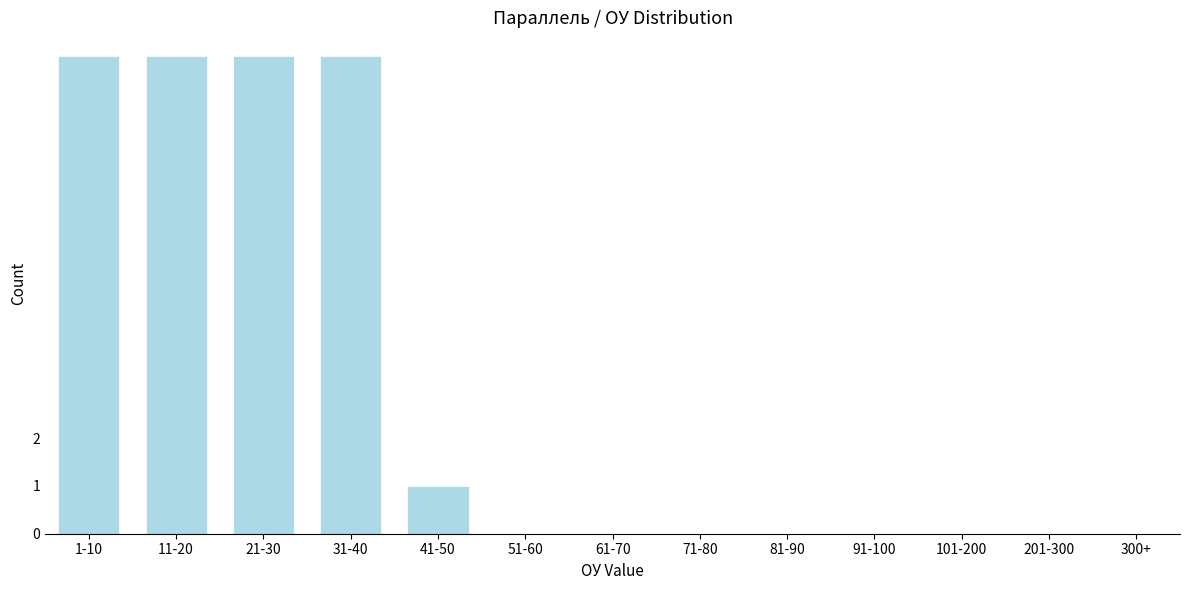

Reading left to right, extract all data points from this chart.

1-10=10	11-20=10	21-30=10	31-40=10	41-50=1	51-60=0	61-70=0	71-80=0	81-90=0	91-100=0	101-200=0	201-300=0	300+=0